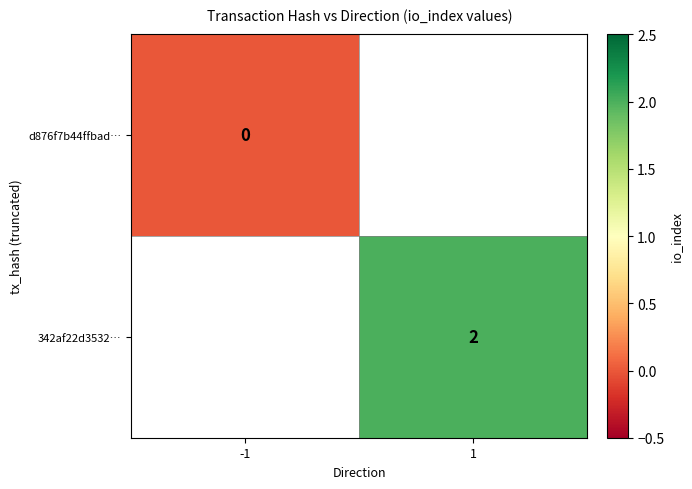

True or false: 342af22d3532… has a value of 3.4 at 1.

False